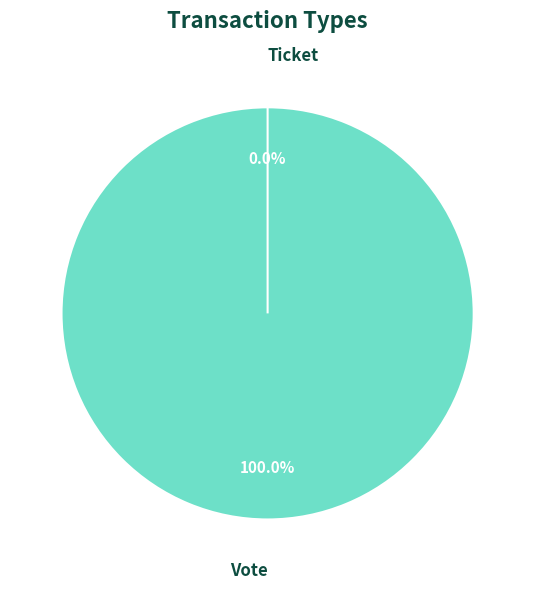

Rank the categories by value from lowest to highest.

Ticket, Vote